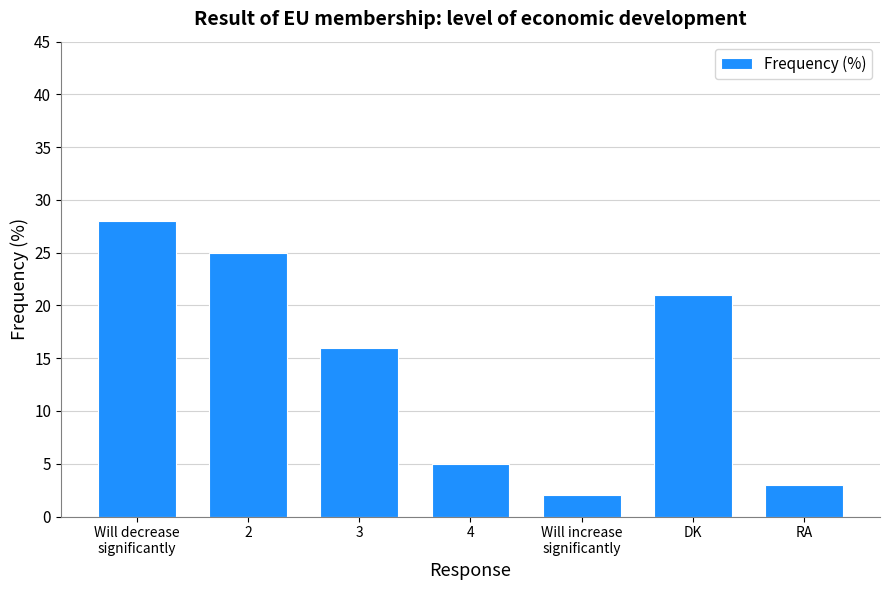

What is the smallest value displayed?

2